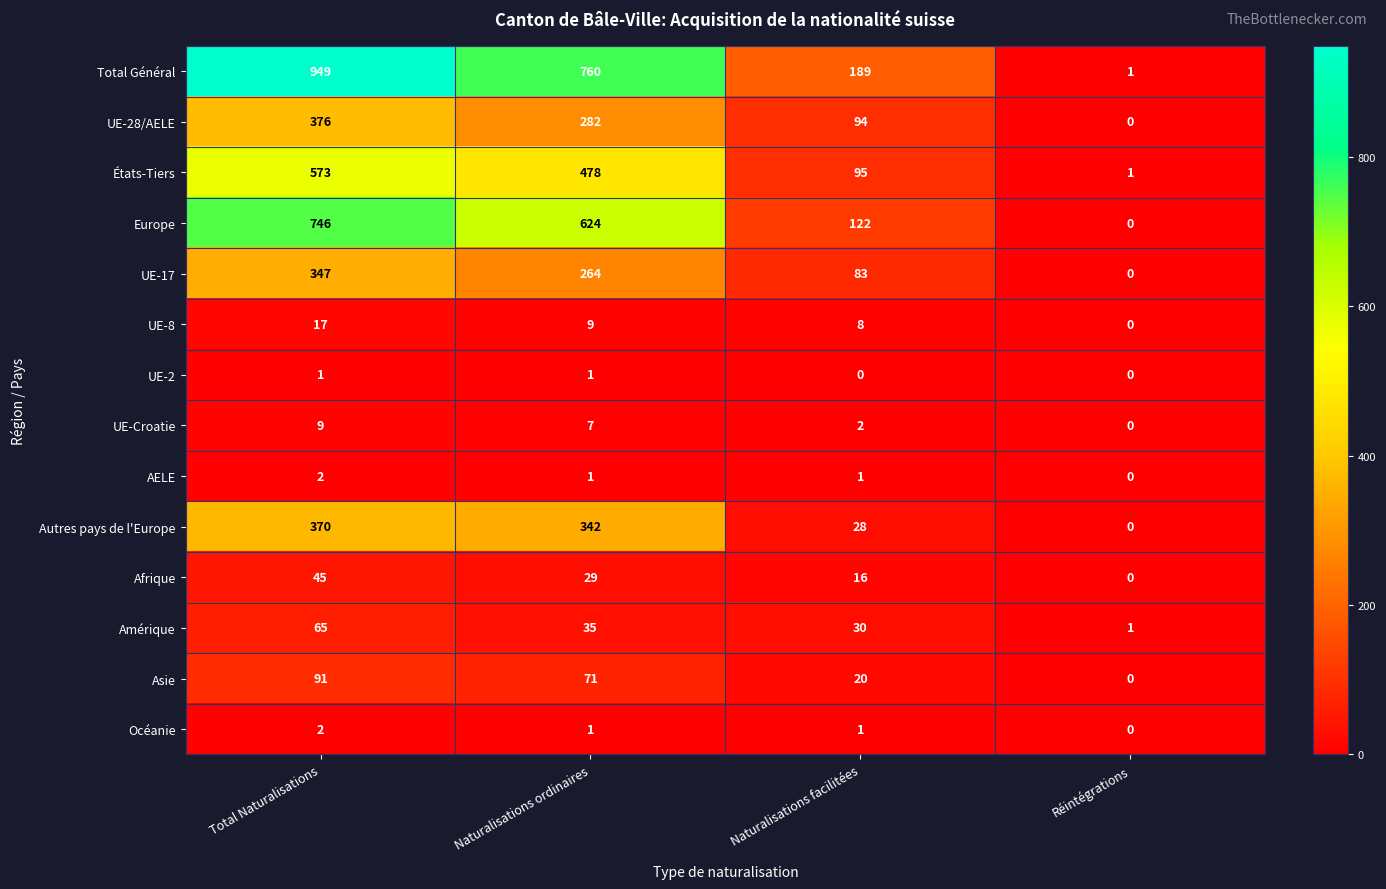

What is the total value across all series at Naturalisations facilitées?

689